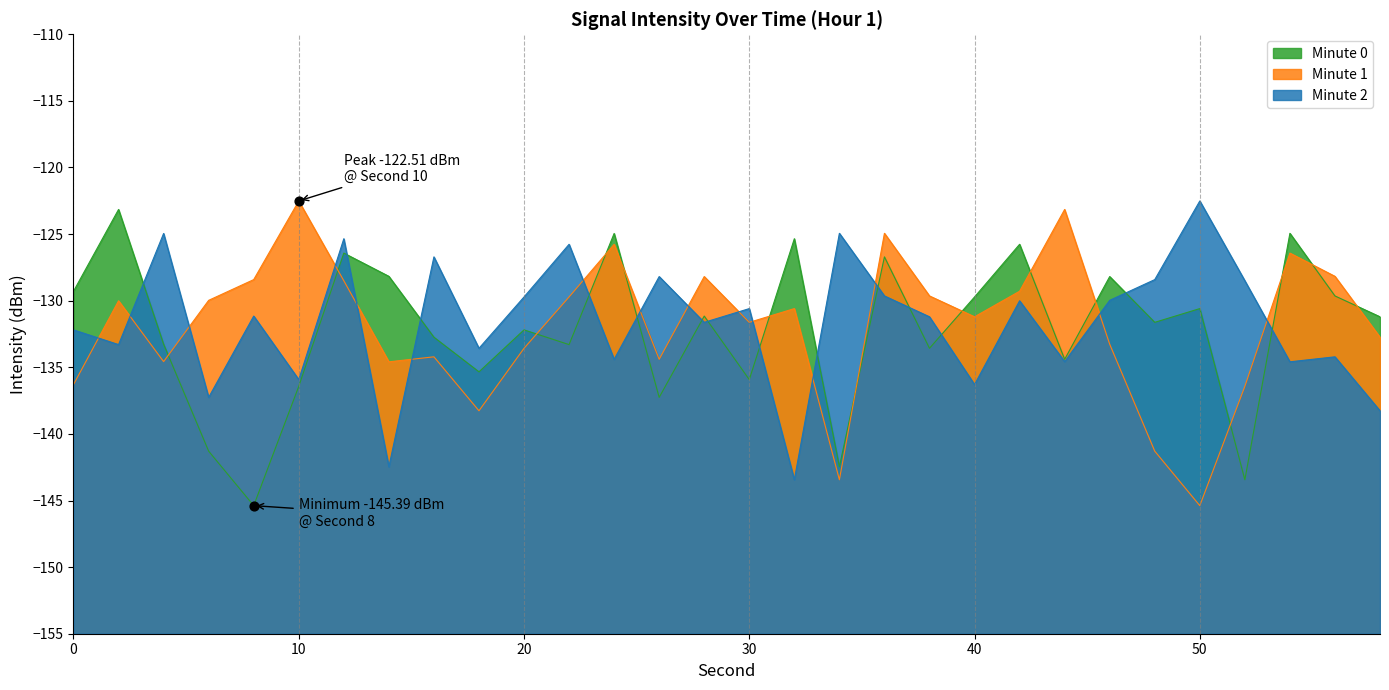

What is the total value across all series at 2?

-386.5